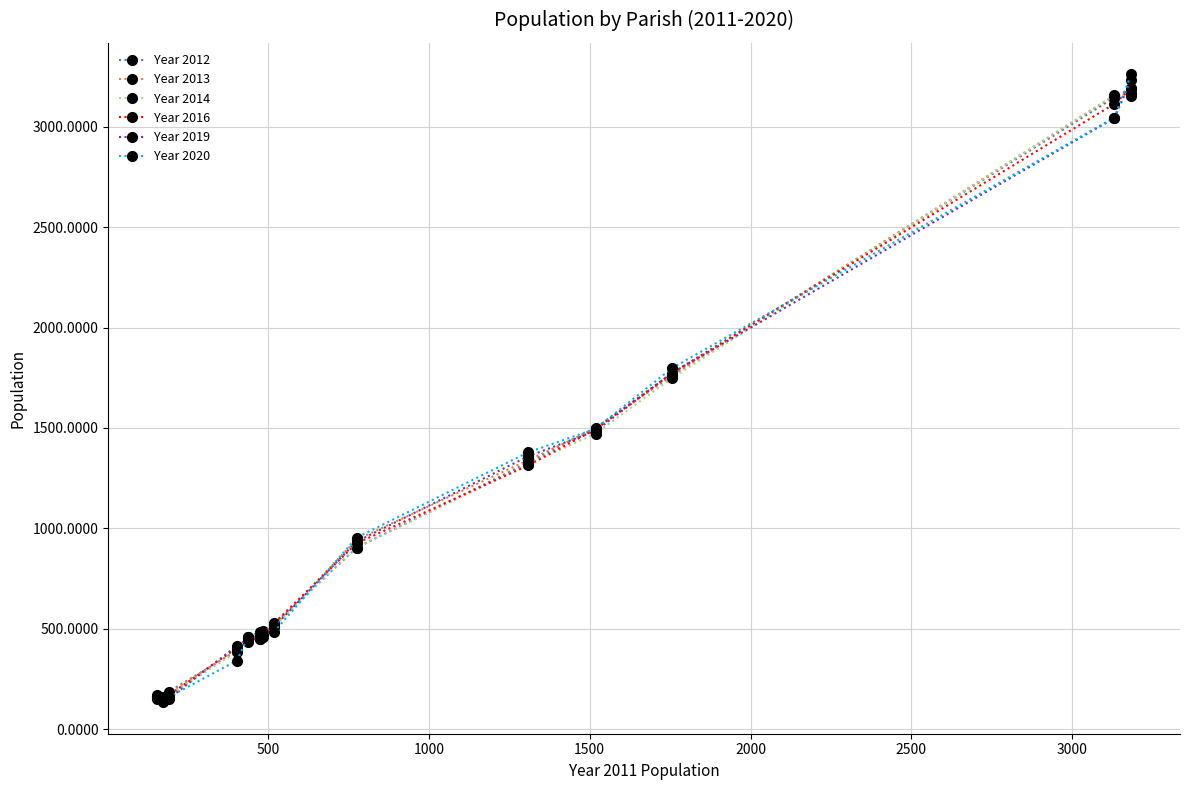

Which series ends up on top after the final intersection of Year 2020 and Year 2016?

Year 2020